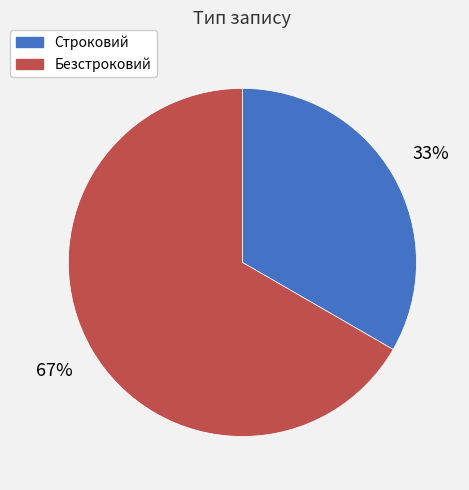

What percentage is the Безстроковий slice, to the nearest percent?

67%